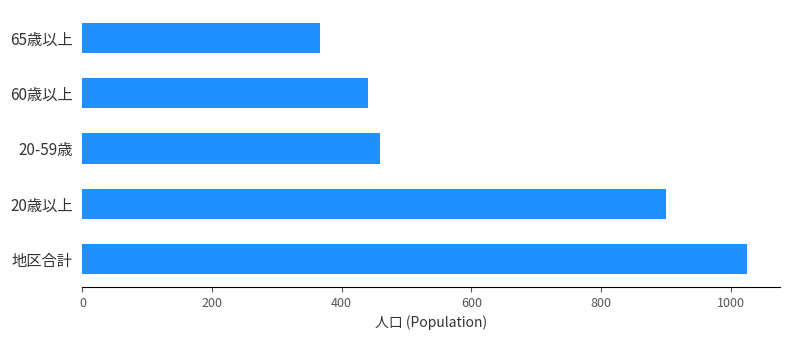

What is the change in value from 20歳以上 to 60歳以上?

-459